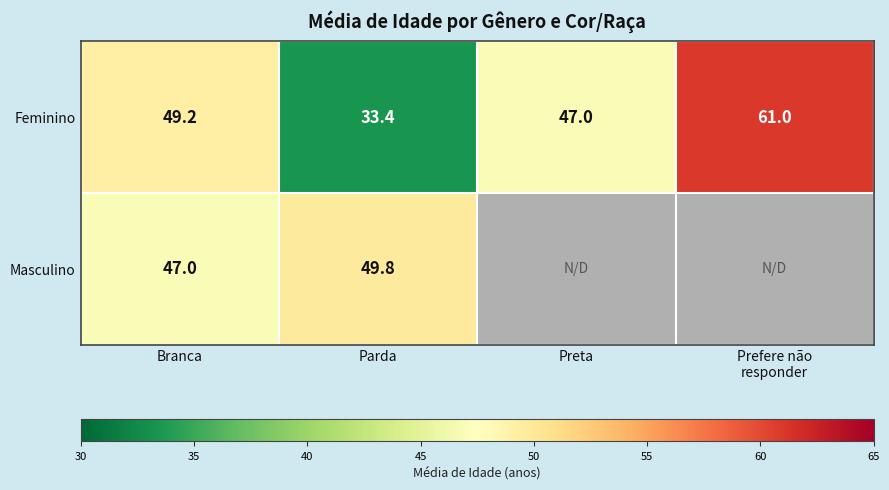

Rank the series at Parda from highest to lowest value.

Masculino, Feminino